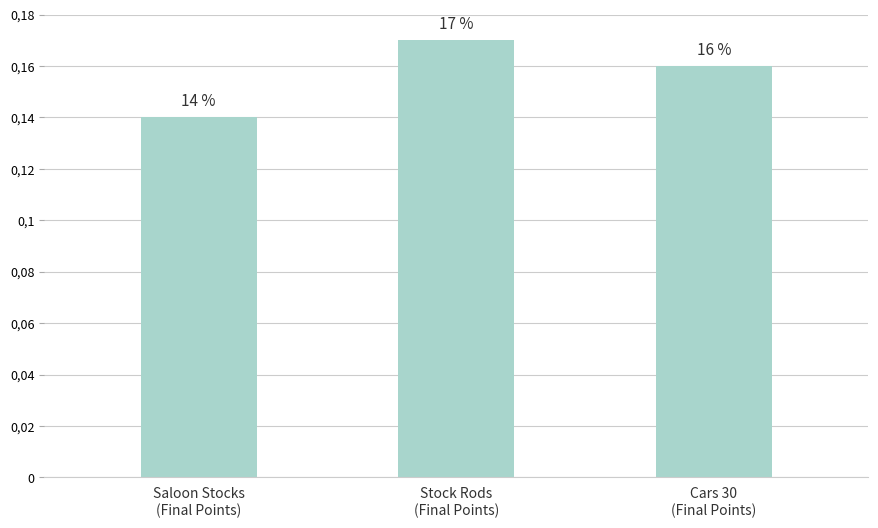

At which category does the chart reach its peak across all series?

Stock Rods
(Final Points)